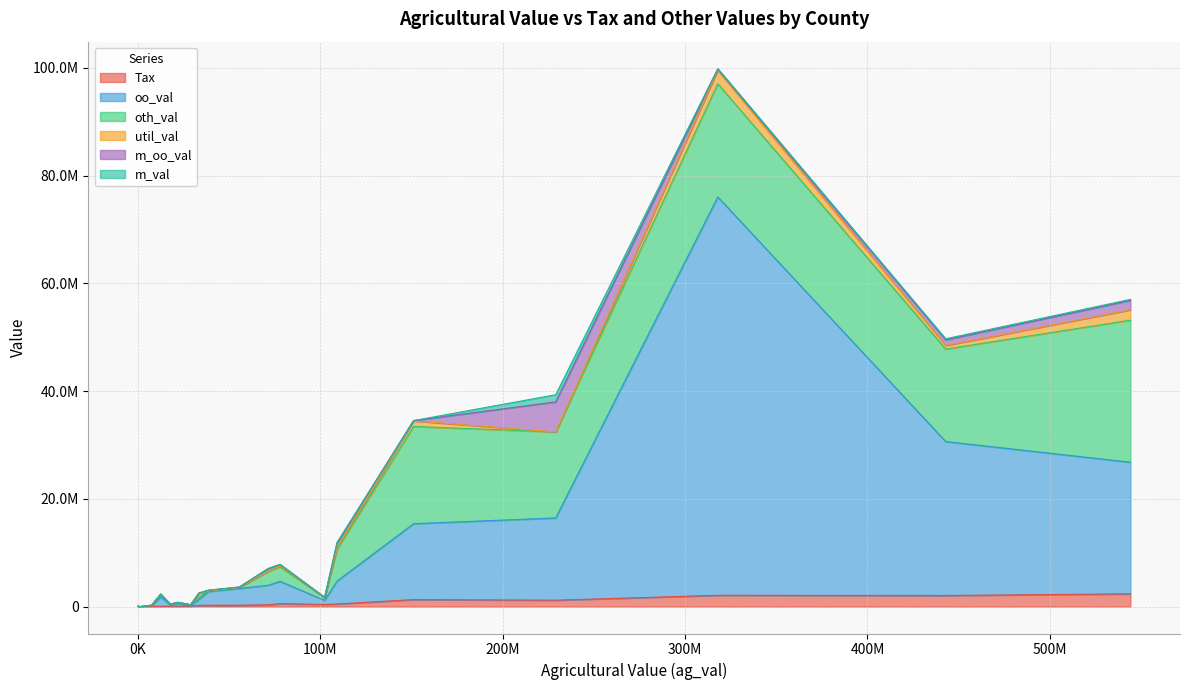

The oo_val series shows 761434.0 at 102372829. True or false?

True